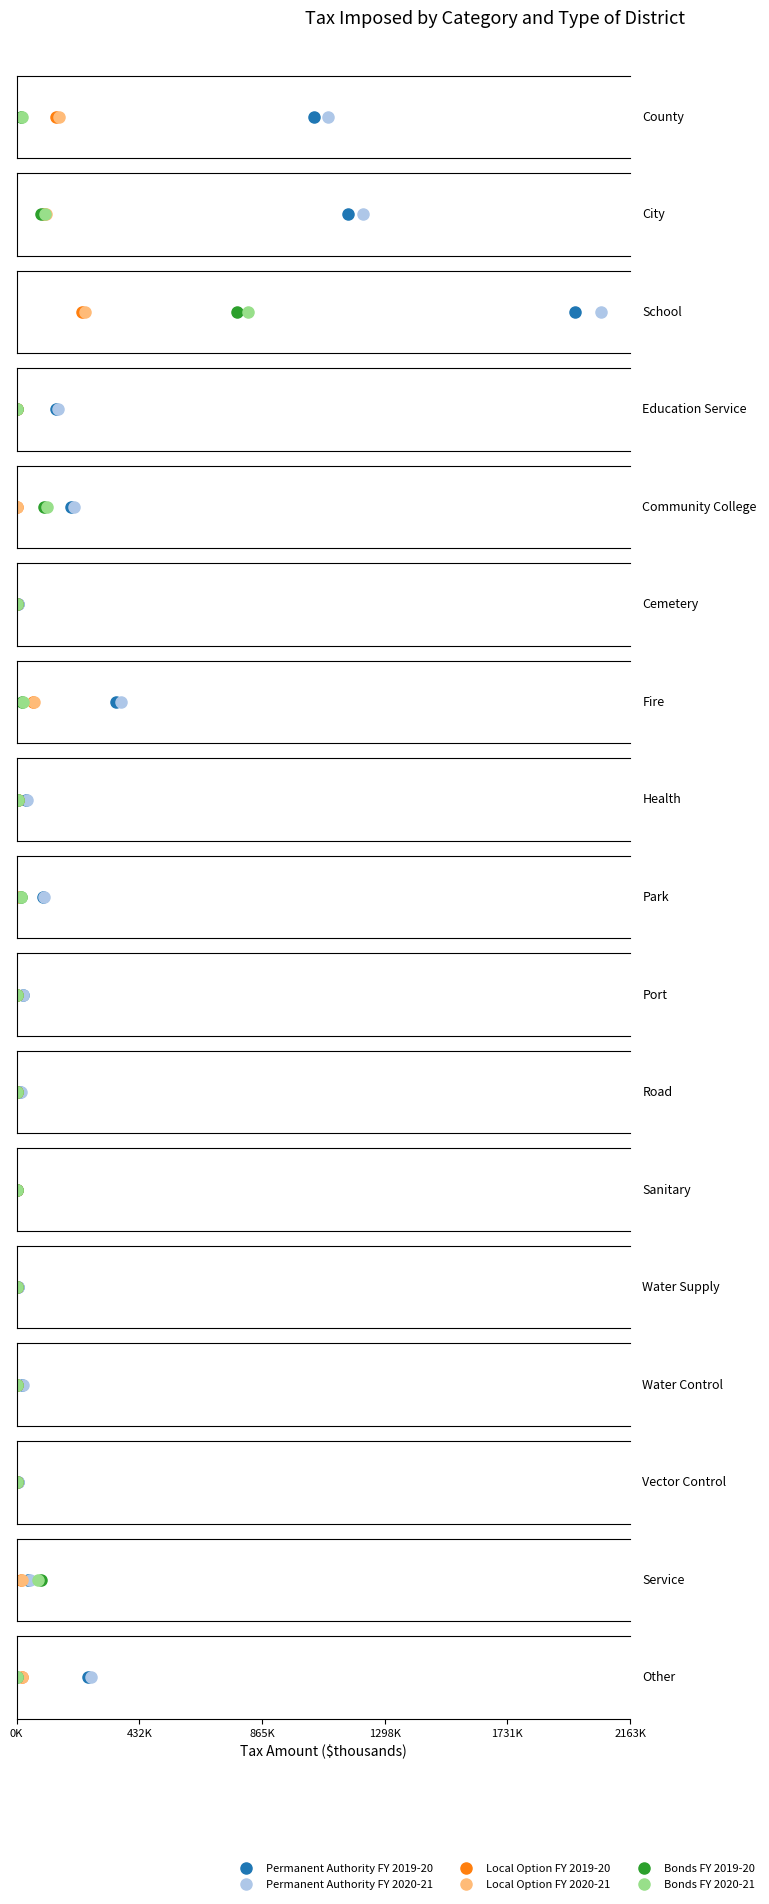

What is the label of the 6th point from the right?

Sanitary